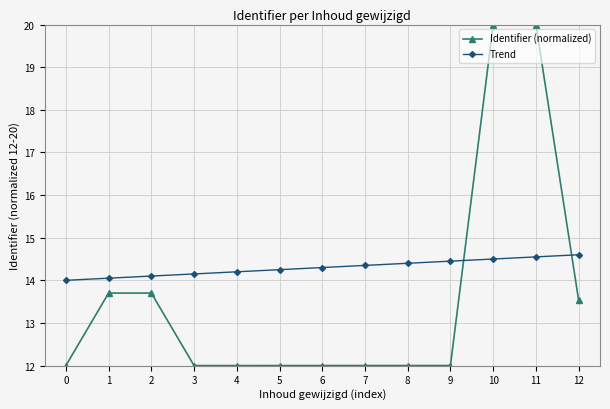

How many lines are shown in the chart?

2